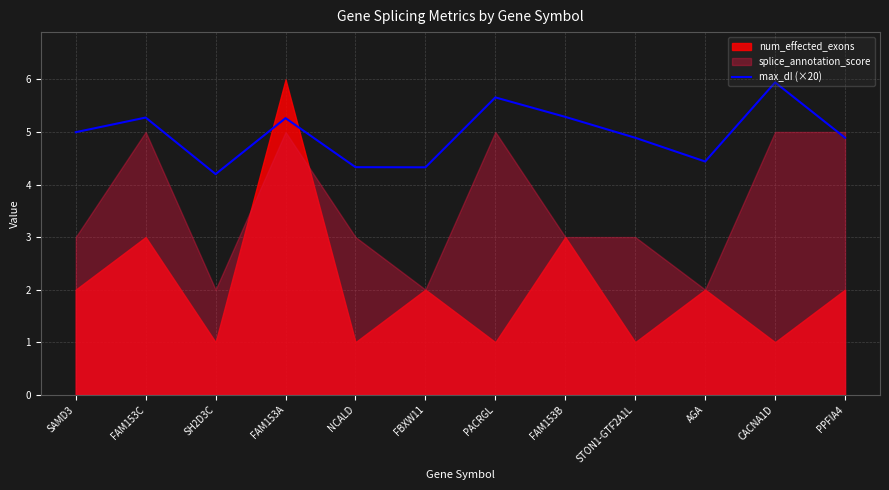

What position from the left is PPFIA4?

12